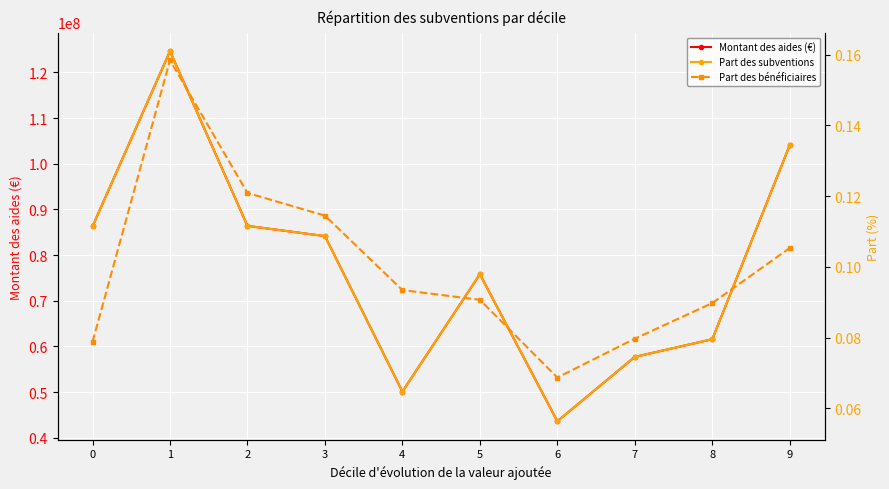

Is it true that Montant des aides (€) equals 52950707.5 at 2?

False